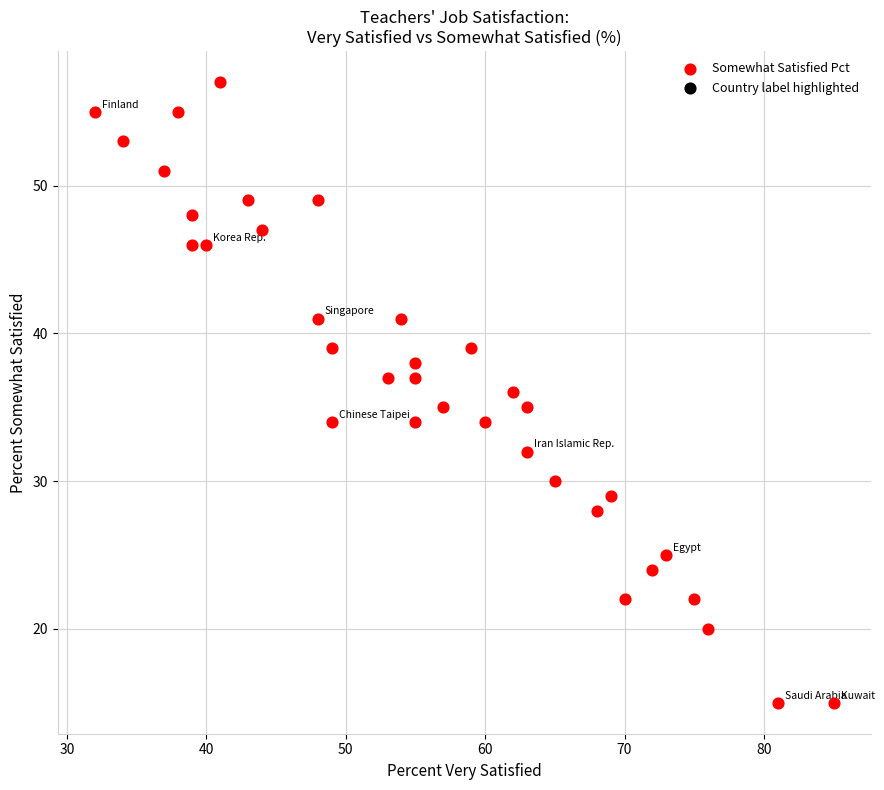

What is the range of Y values (max minus min)?

42